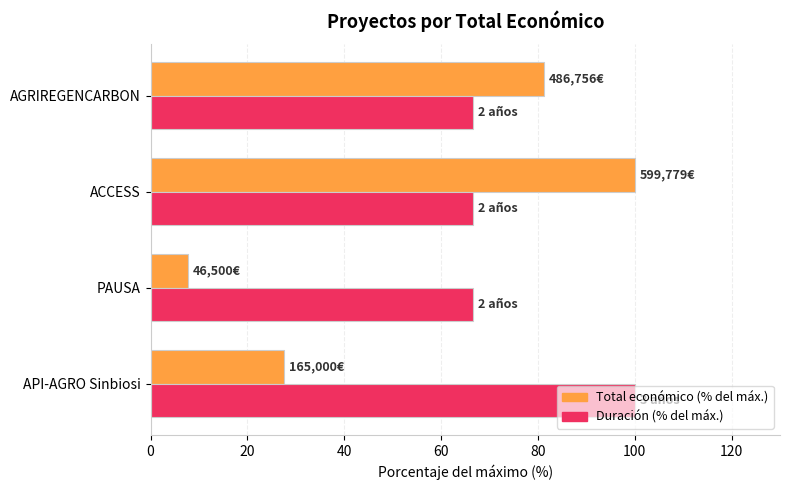

What is the difference between the highest and lowest values at AGRIREGENCARBON?

14.5